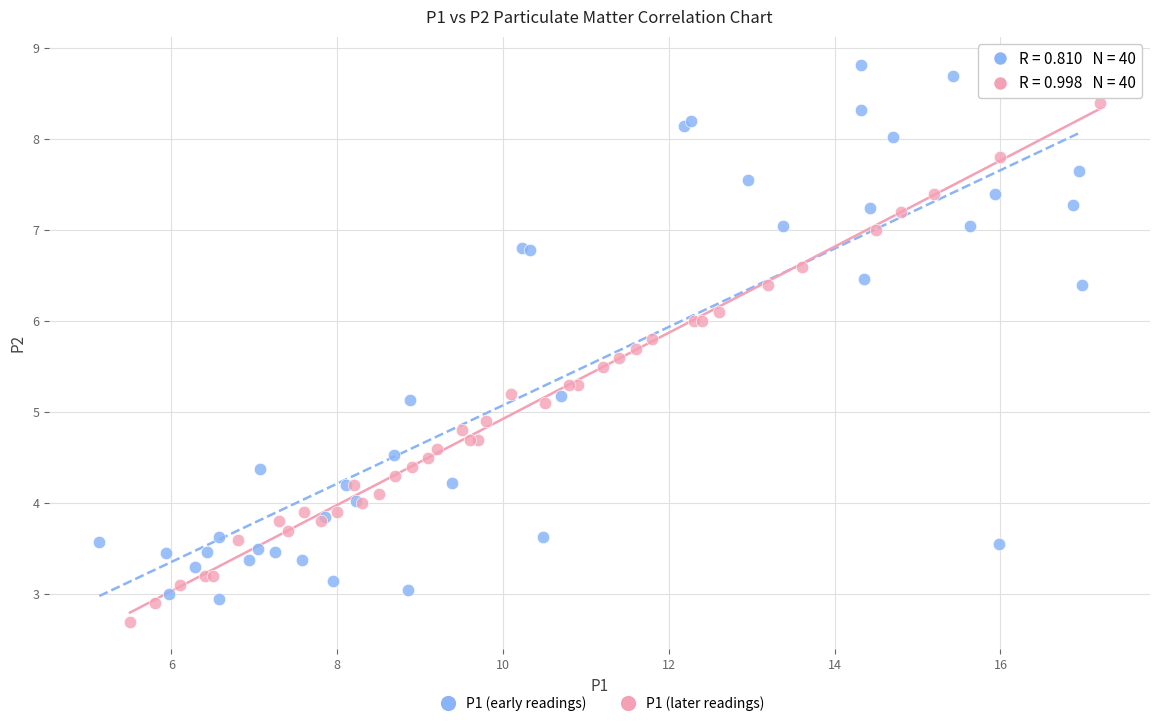

Which series contains the highest Y value?

P1 (early readings)